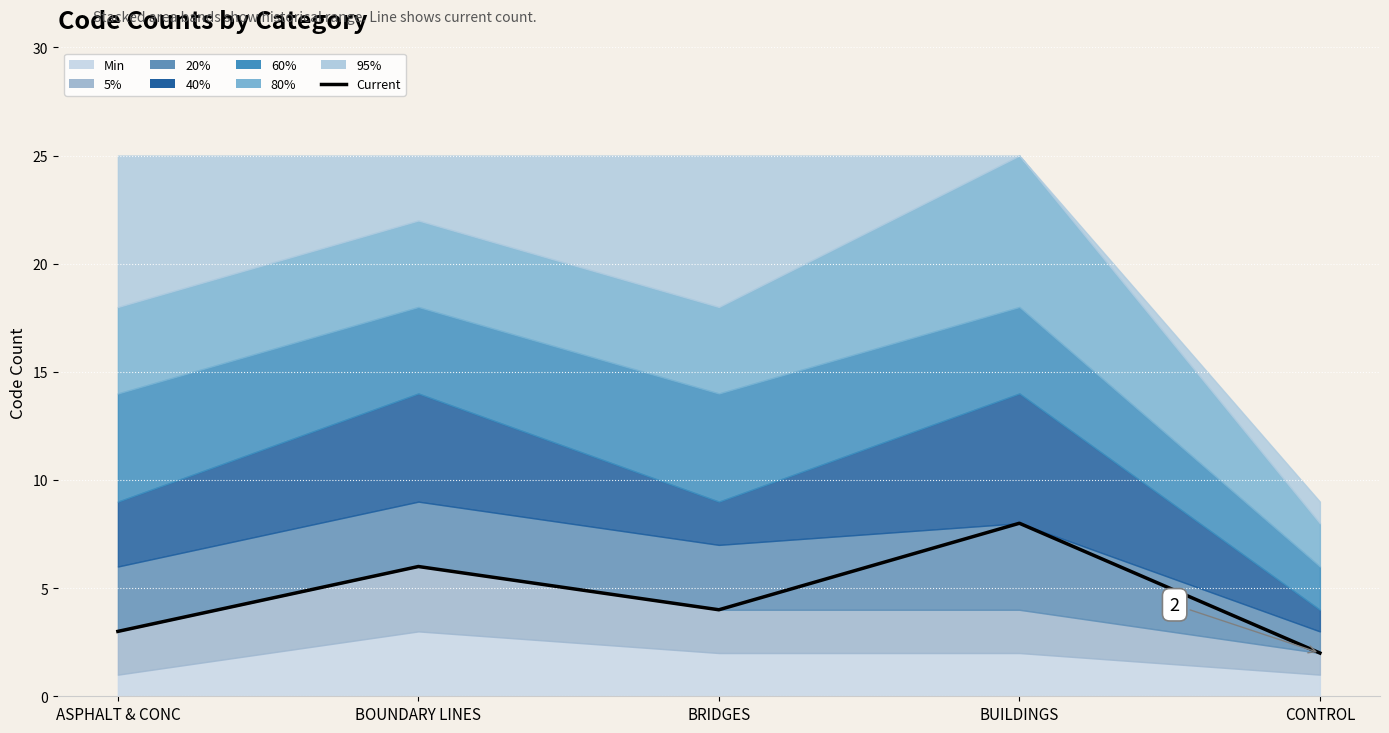

What is the change in value from ASPHALT & CONC to BUILDINGS?

+5